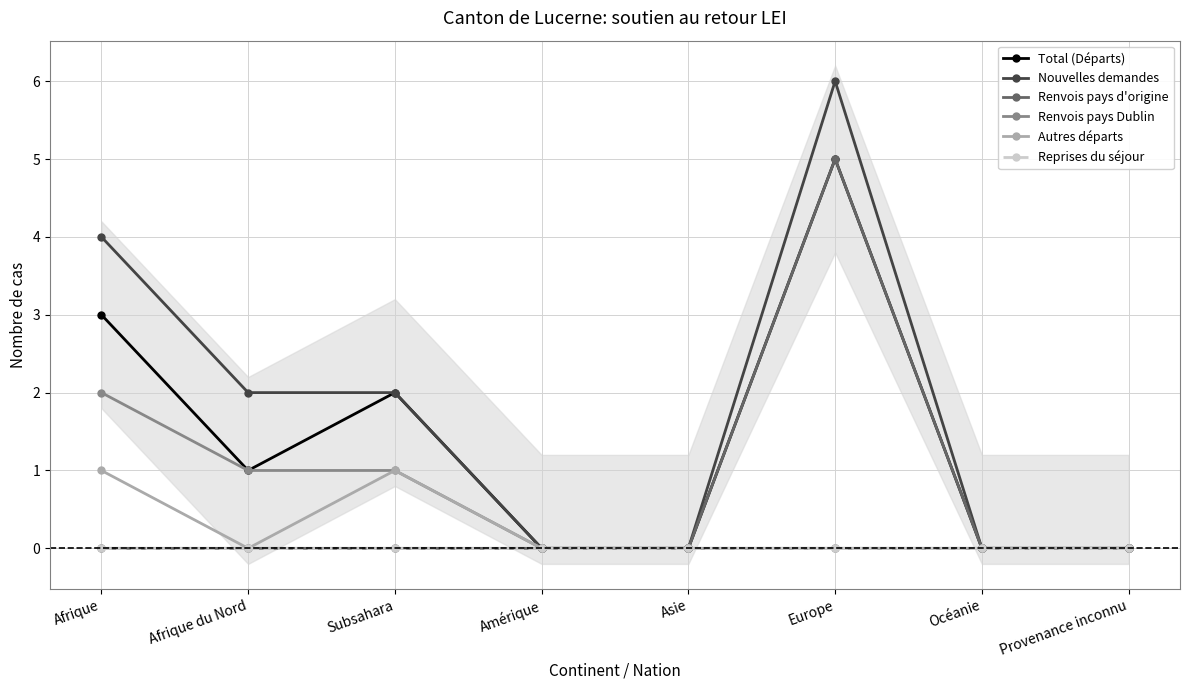

List the series in order of their peak value, lowest first.

Reprises du séjour, Autres départs, Renvois pays Dublin, Total (Départs), Renvois pays d'origine, Nouvelles demandes